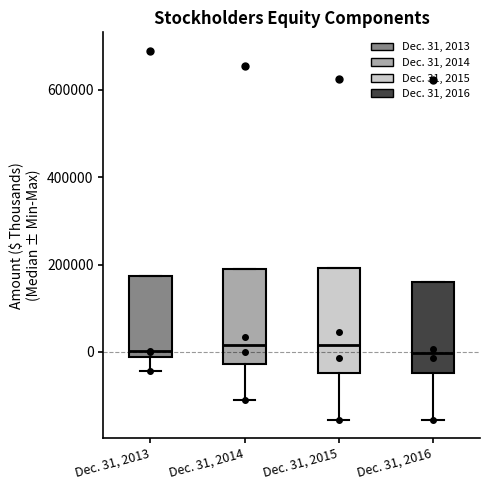

Reading left to right, read every box against the y-axis: the position of its median line, the range the box covers, and the ends of its whiskers. The values are not printed on the chart, so give them approximately, as read against the axis.

Dec. 31, 2013: median 0, box -20000 to 180000, whiskers -40000 to 180000
Dec. 31, 2014: median 20000, box -20000 to 180000, whiskers -100000 to 180000
Dec. 31, 2015: median 20000, box -40000 to 200000, whiskers -160000 to 200000
Dec. 31, 2016: median 0, box -40000 to 160000, whiskers -160000 to 160000